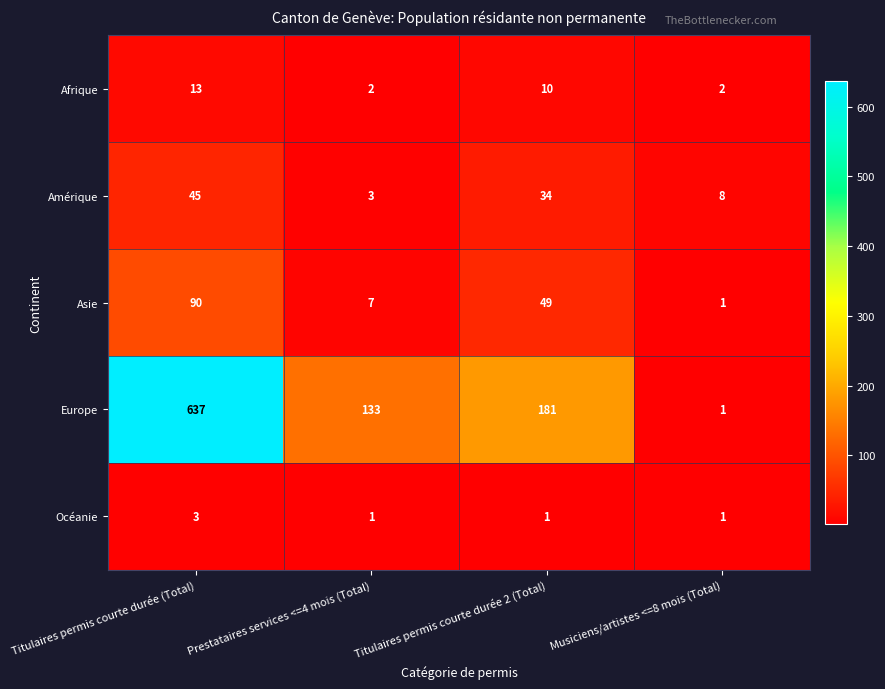

What is the difference between the maximum and minimum values in the Asie series?

89